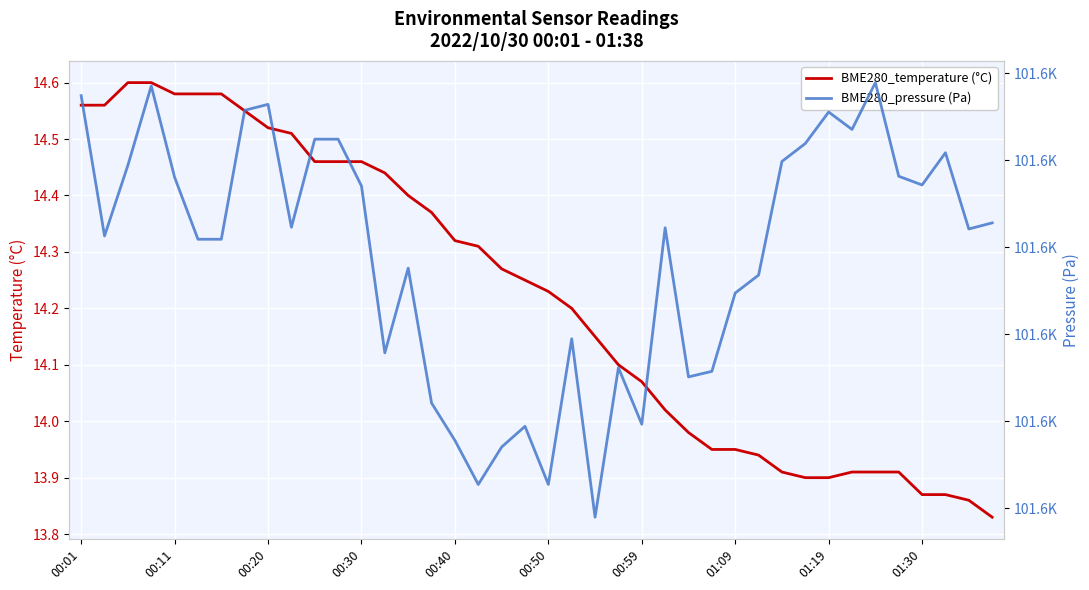

The value of BME280_temperature (°C) at 15 is 23.5. True or false?

False